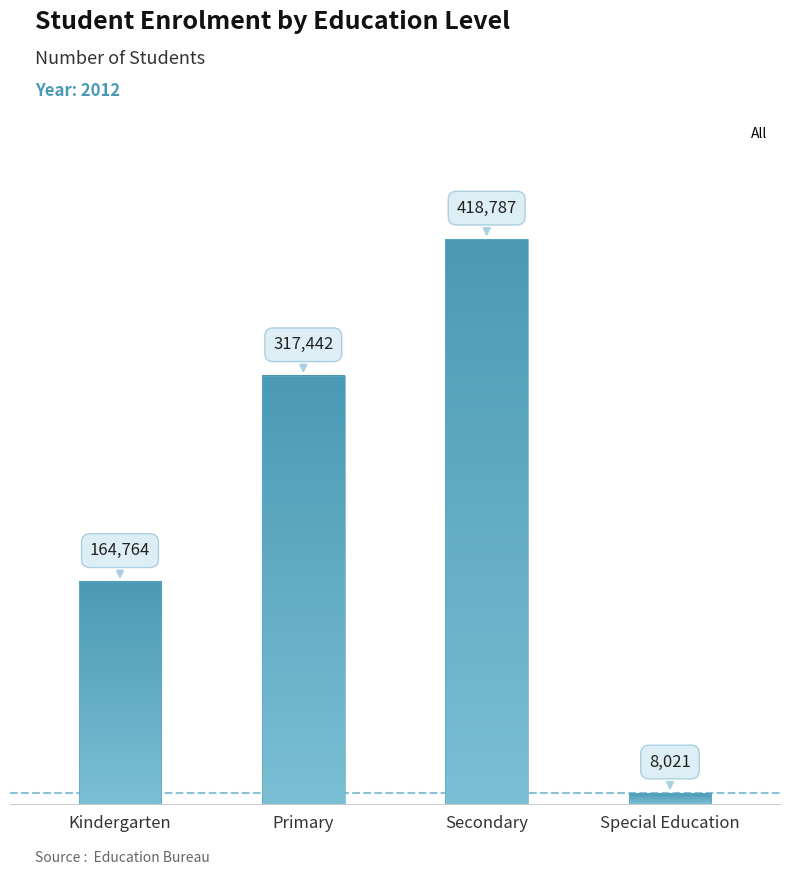

What is the label of the 2nd bar from the left?

Primary